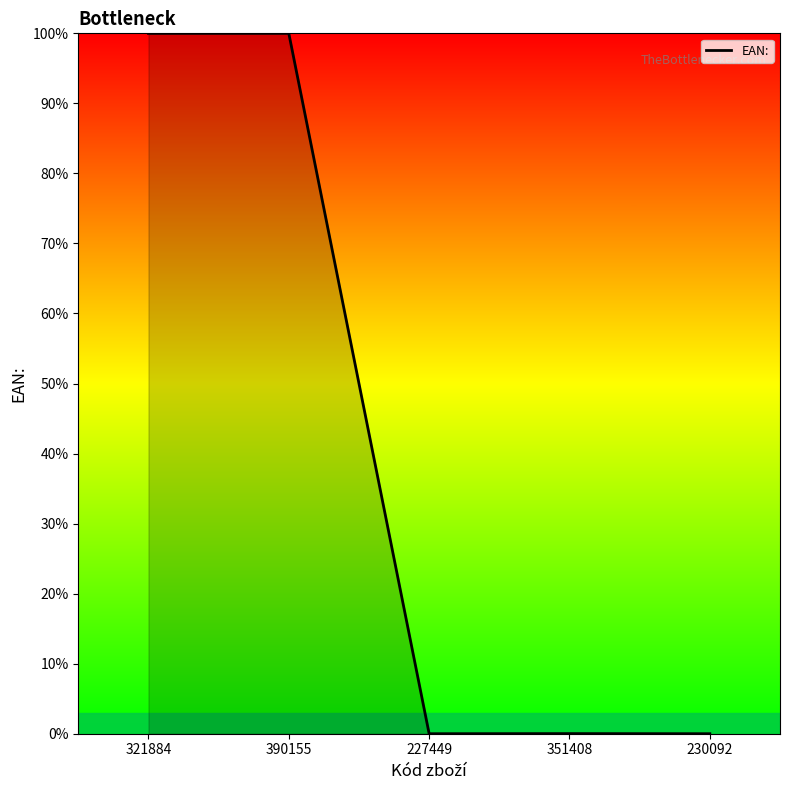

Where is the first local maximum?

390155